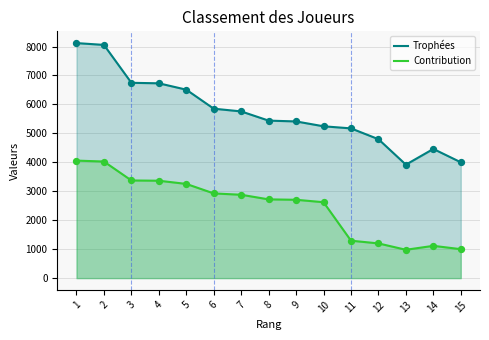

At how many categories does at least one series exceed 1599?

15